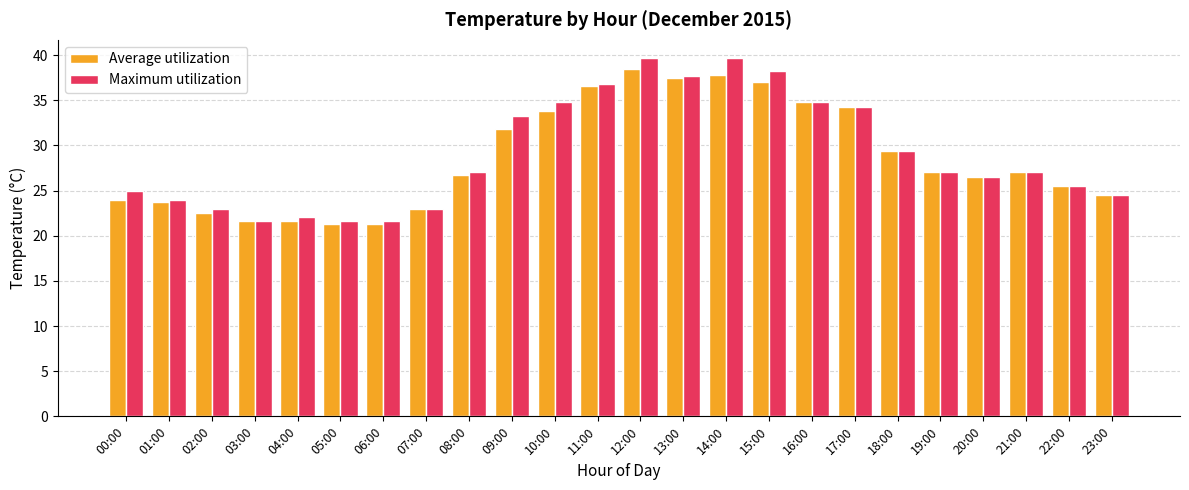

Which series has the largest total across all categories?

Maximum utilization